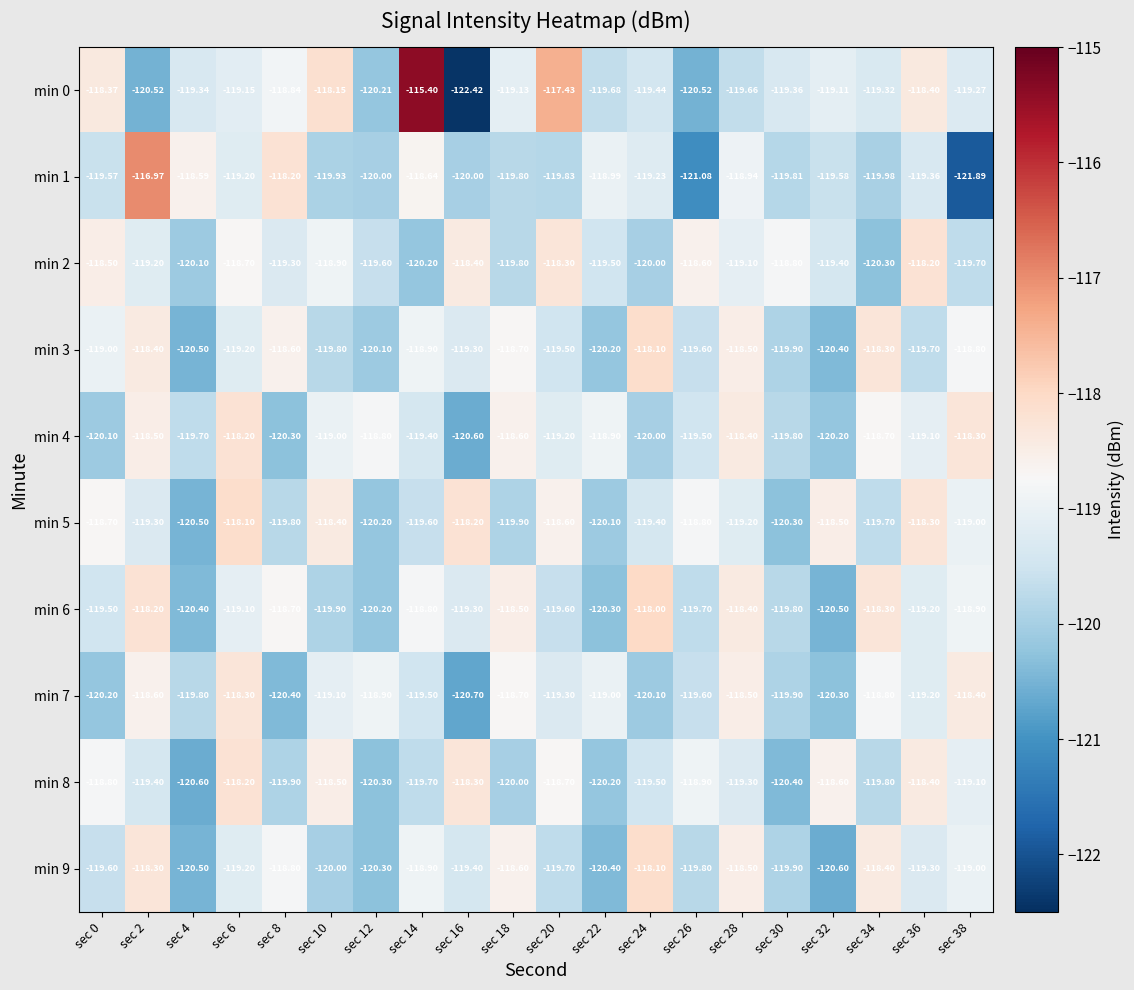

Is the value of min 7 at sec 4 greater than the value of min 8 at sec 0?

No